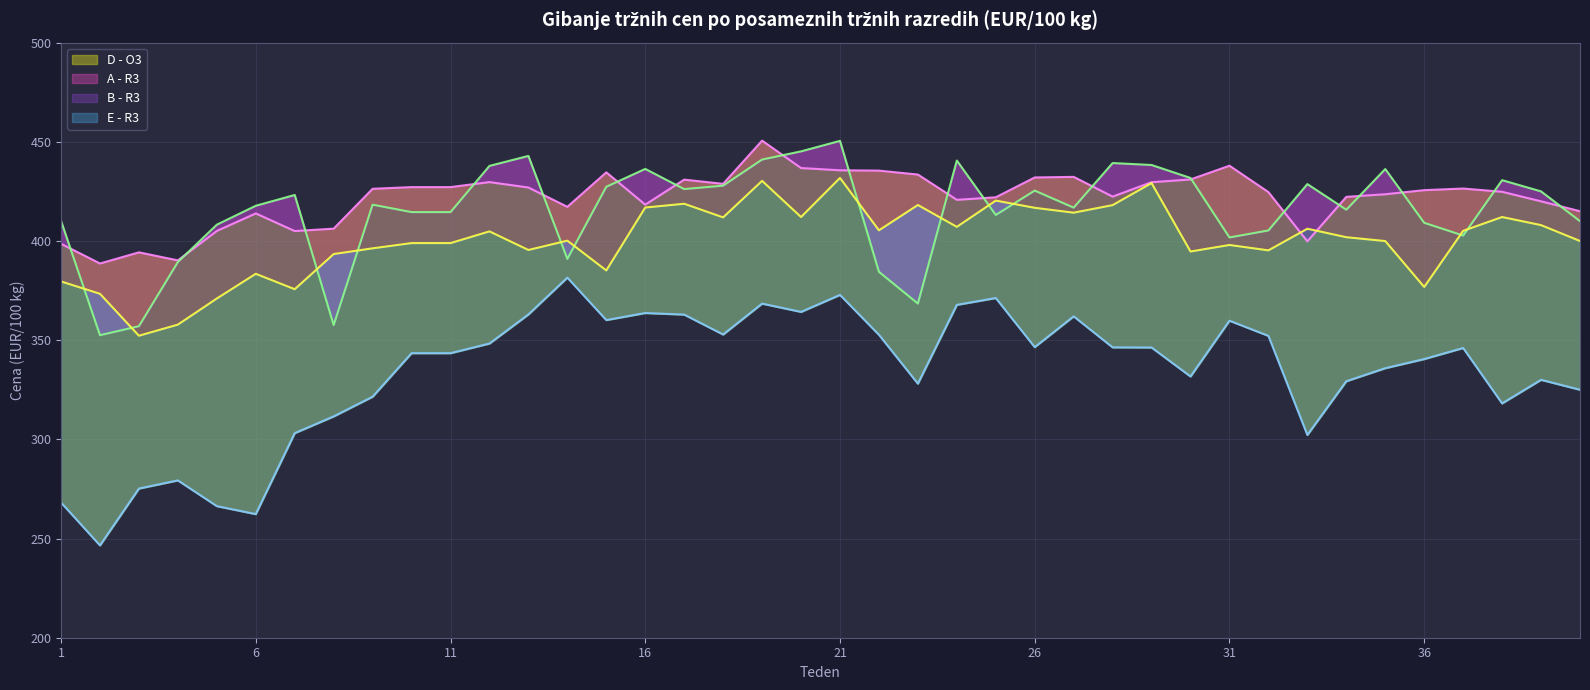

Rank the categories by D - O3 value from lowest to highest.

2, 6, 5, 1, 3, 4, 33, 7, 8, 38, 9, 40, 23, 34, 39, 30, 35, 36, 10, 11, 37, 29, 28, 26, 12, 32, 22, 18, 31, 15, 27, 17, 13, 16, 20, 24, 19, 25, 21, 14